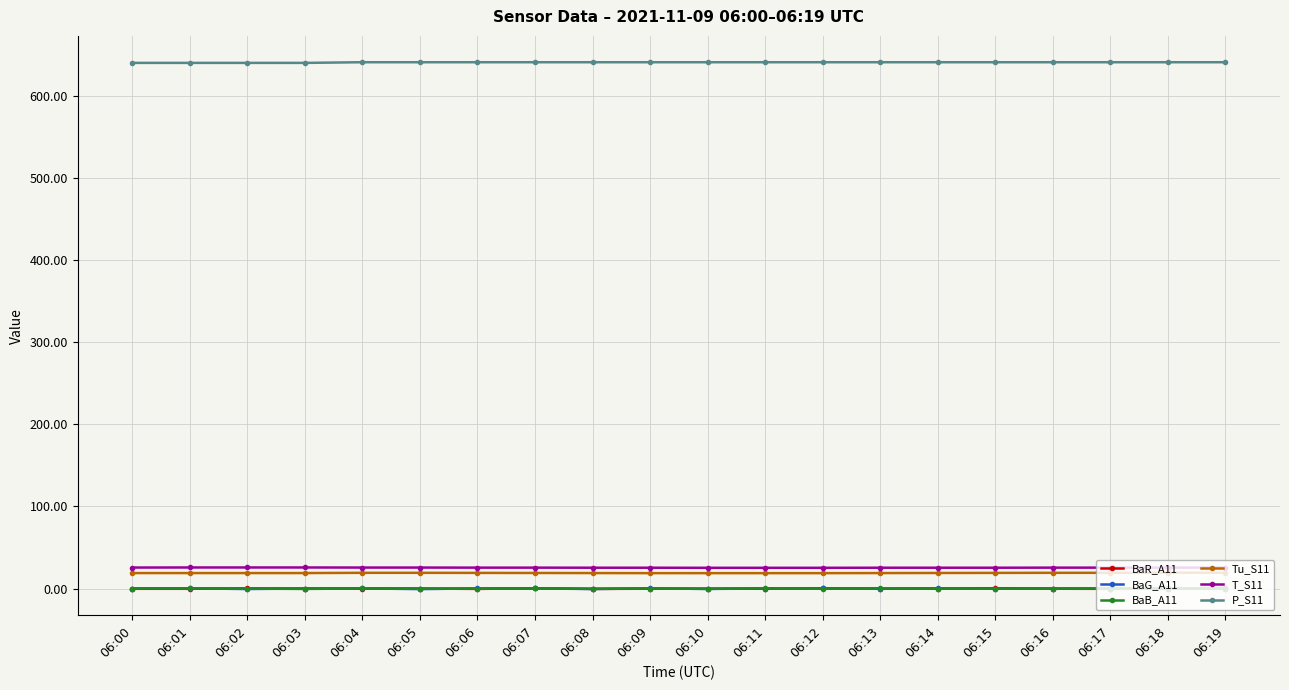

What is the total value across all series at 06:02?

684.5